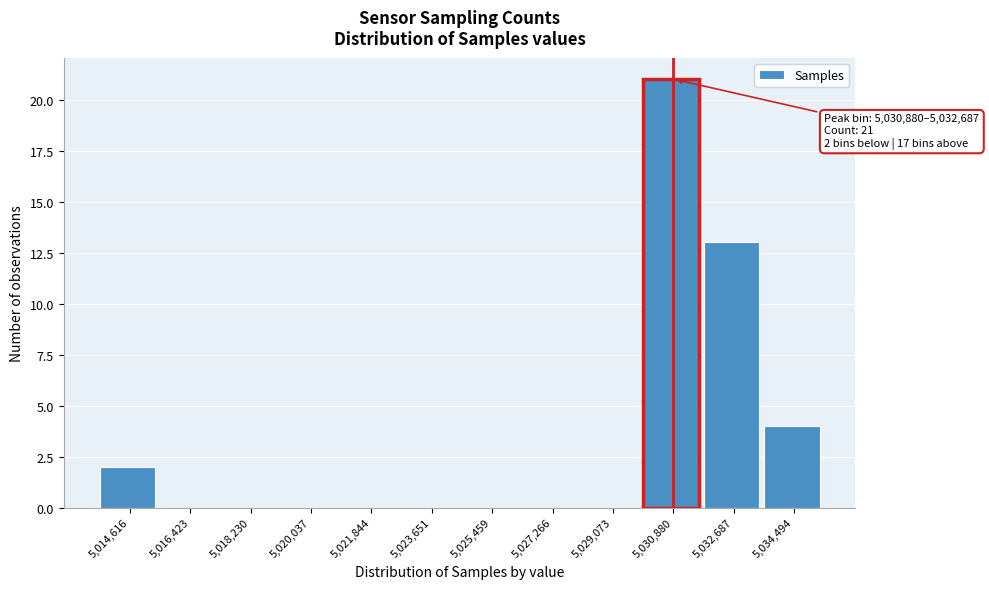

Reading left to right, what are all the values shown in this chart?

5,014,616=2	5,016,423=0	5,018,230=0	5,020,037=0	5,021,844=0	5,023,651=0	5,025,459=0	5,027,266=0	5,029,073=0	5,030,880=21	5,032,687=13	5,034,494=4